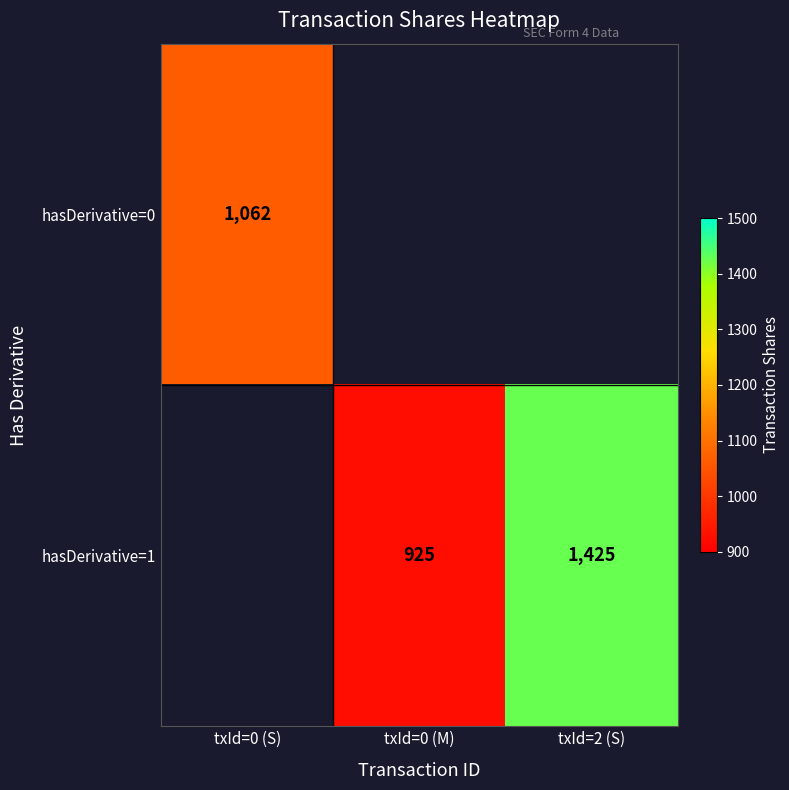

What is the sum of the hasDerivative=1 values at txId=0 (M) and txId=2 (S)?

2350